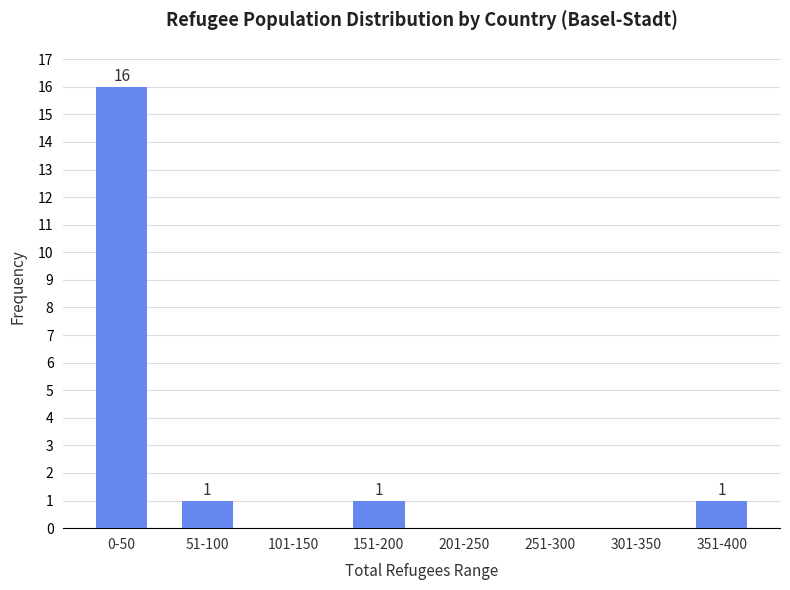

Reading right to left, what are all the values shown in this chart?

351-400=1	301-350=0	251-300=0	201-250=0	151-200=1	101-150=0	51-100=1	0-50=16